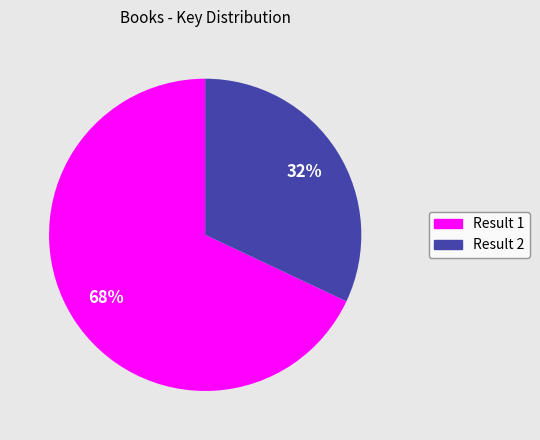

Is there any slice that represents more than half of the pie?

Yes